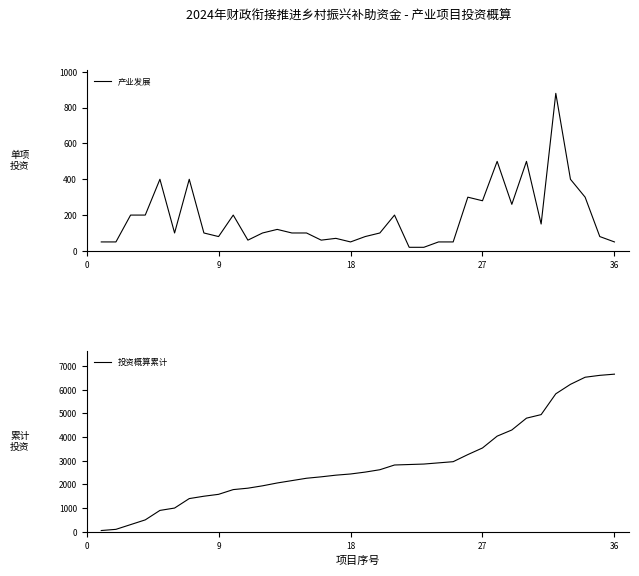

The value of 投资概算累计 at 9 is 1580. True or false?

True